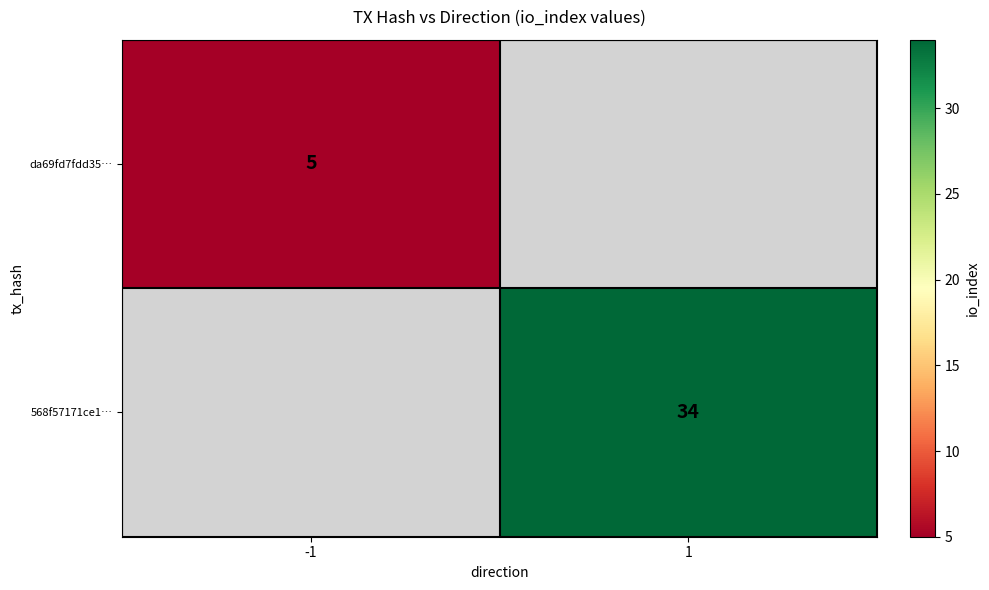

The value of da69fd7fdd35… at -1 is 5. True or false?

True